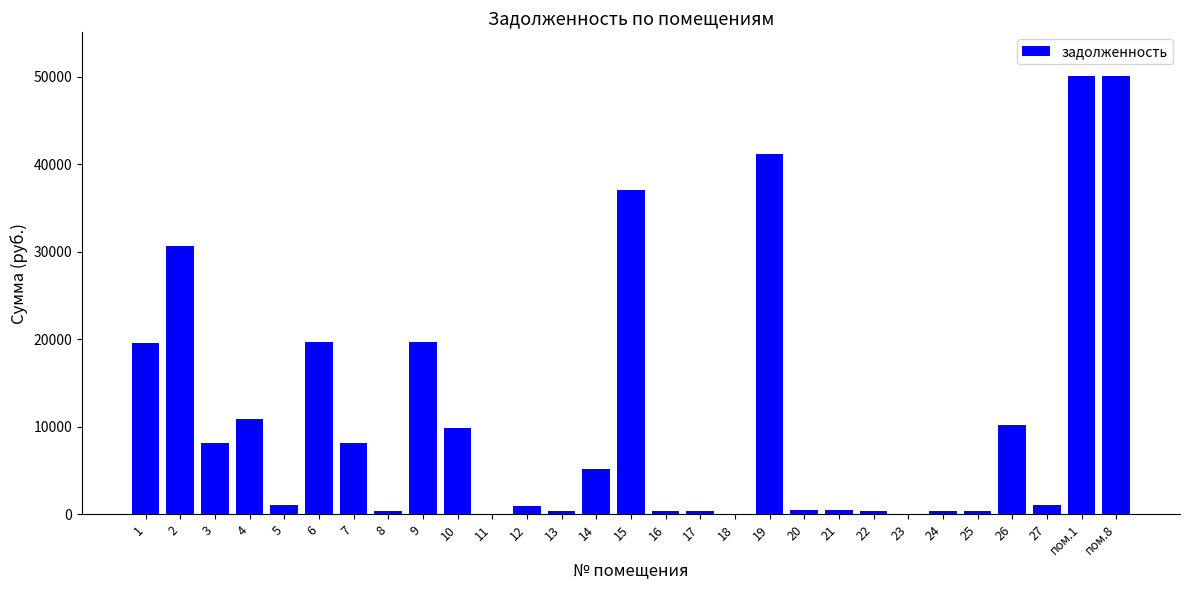

What is the change in value from 21 to 25?

-145.5